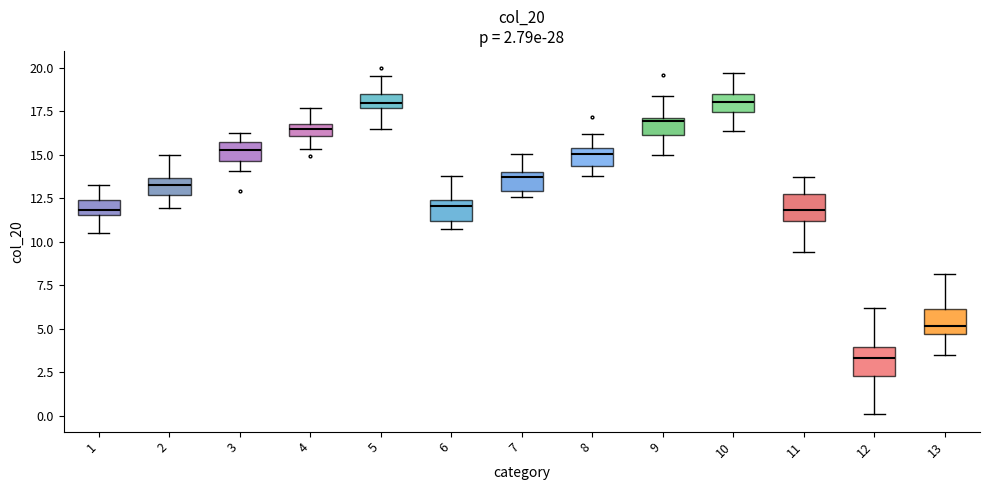

Which box's median line is the lowest?

12